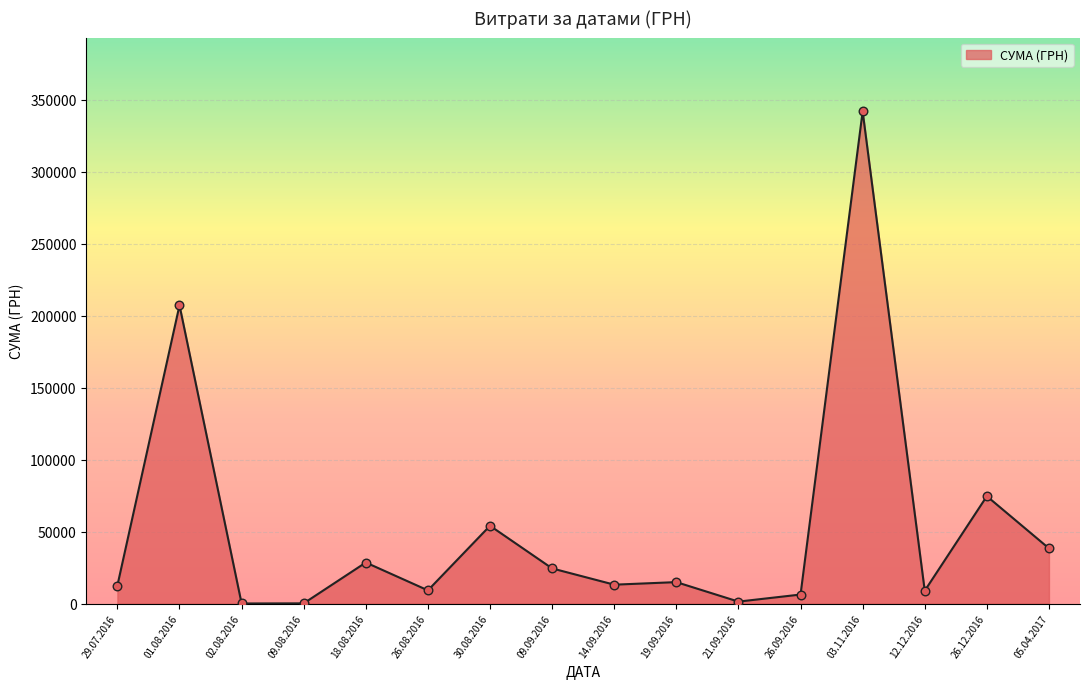

Between 14.09.2016 and 26.08.2016, which is larger?

14.09.2016